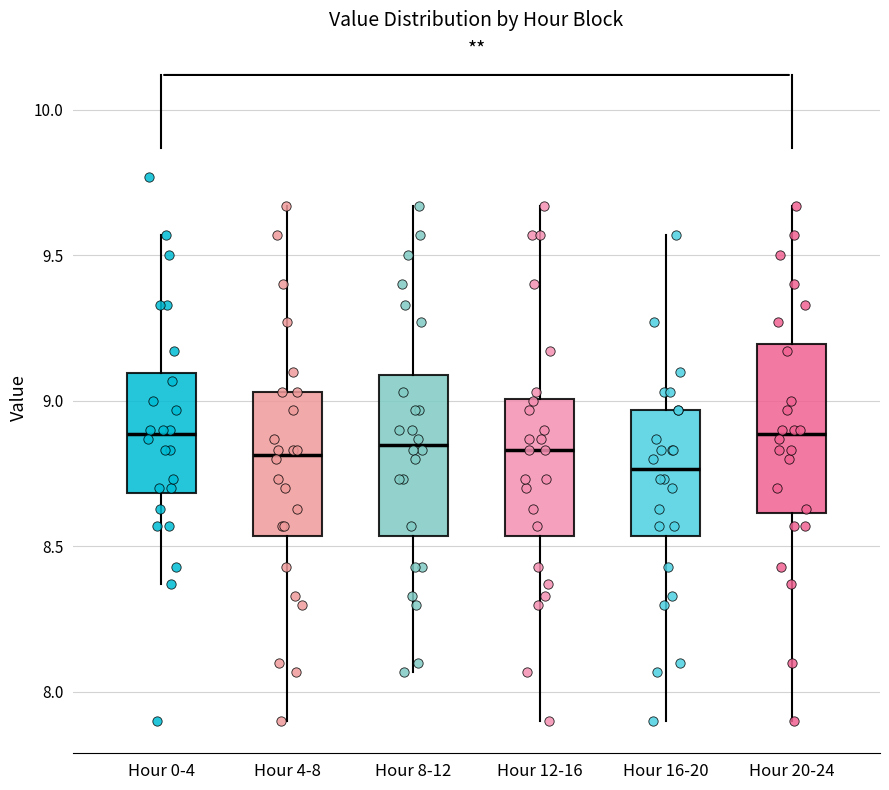

Which box has the lowest median line?

Hour 16-20